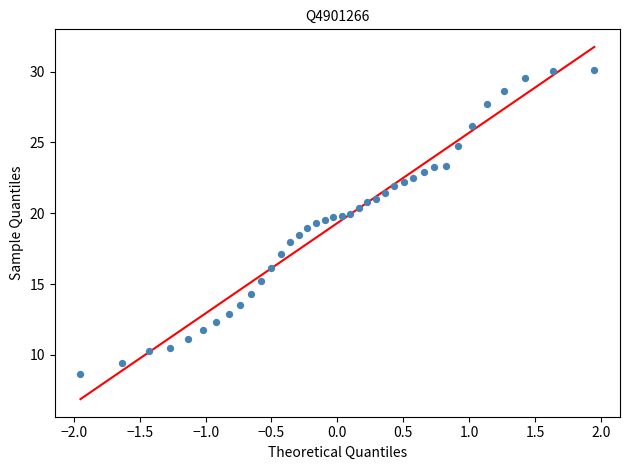

What is the range of X values (max minus min)?

3.9